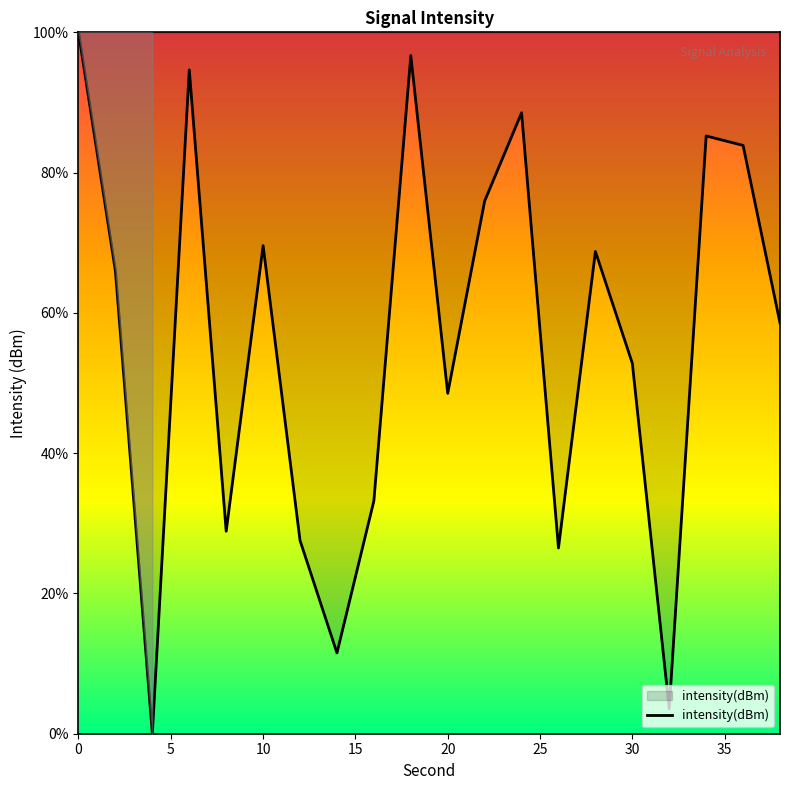

What is the difference between the maximum and minimum values?

100.0